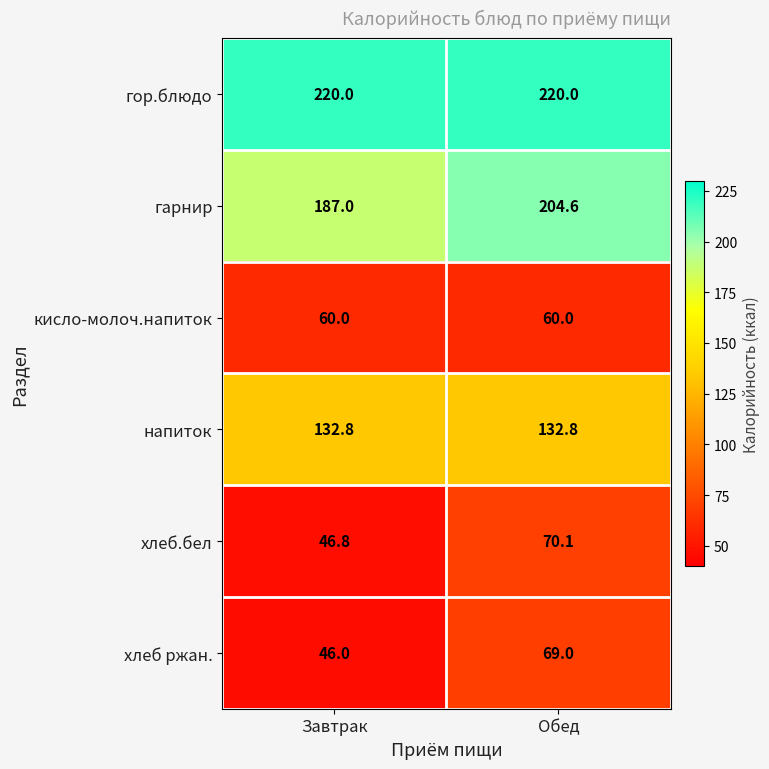

Which label corresponds to the smallest value in the chart?

Завтрак